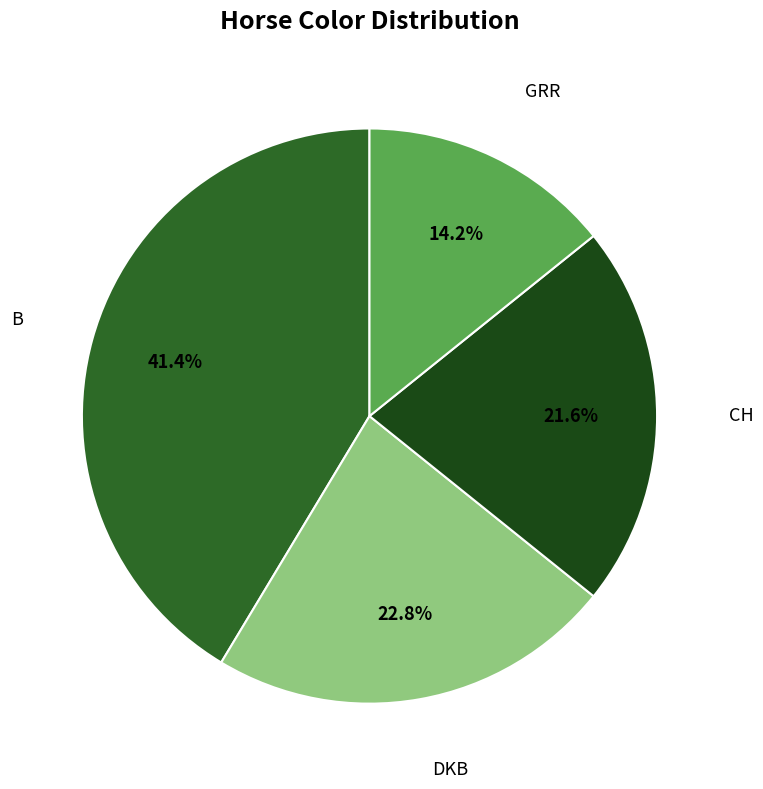

Is there any slice that represents more than half of the pie?

No